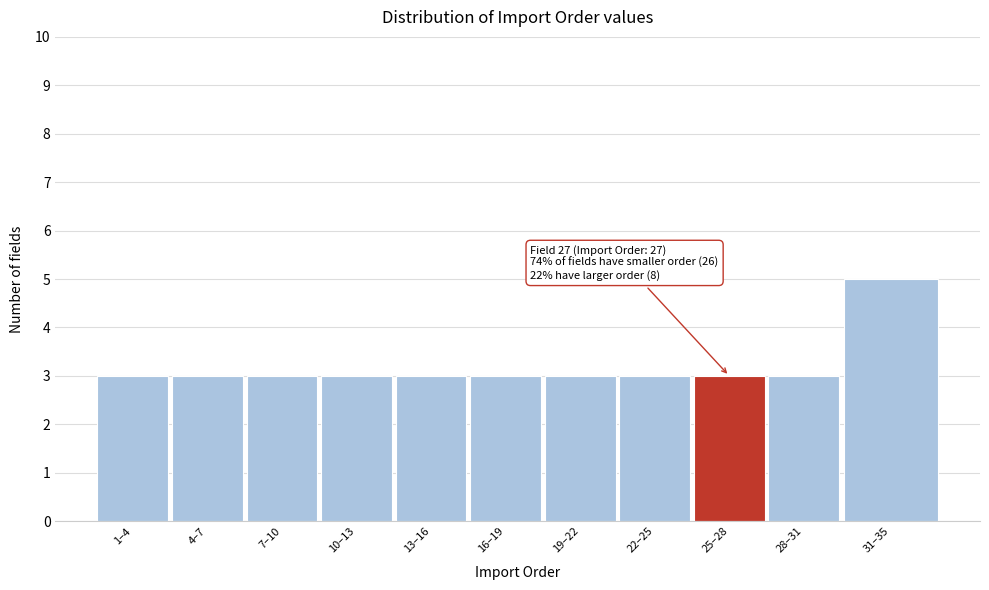

Reading right to left, extract all data points from this chart.

31–35=5	28–31=3	25–28=3	22–25=3	19–22=3	16–19=3	13–16=3	10–13=3	7–10=3	4–7=3	1–4=3